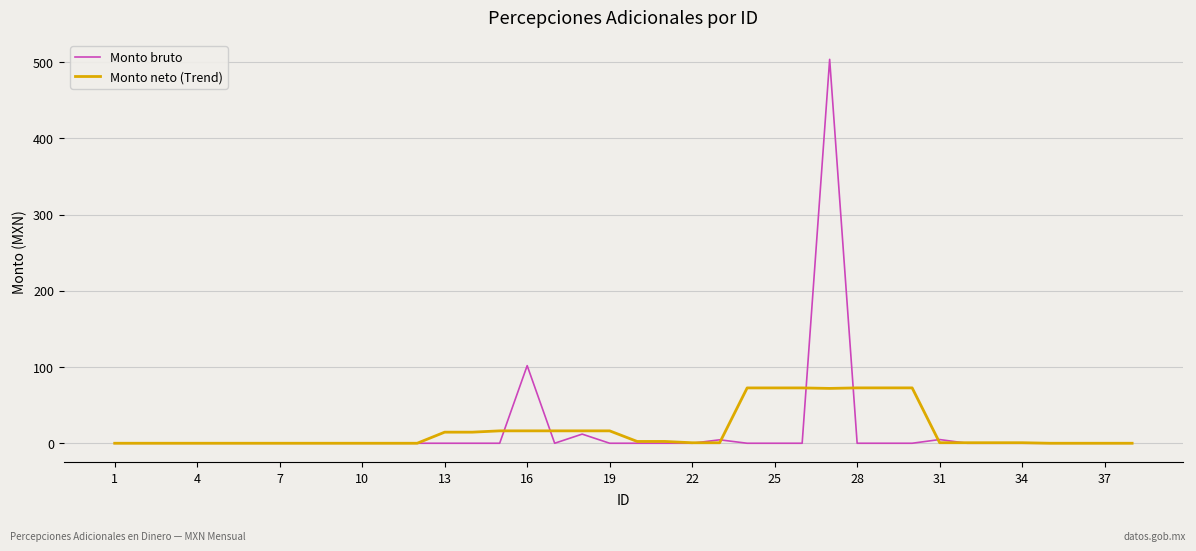

Is this an area chart (filled region under the line)?

No